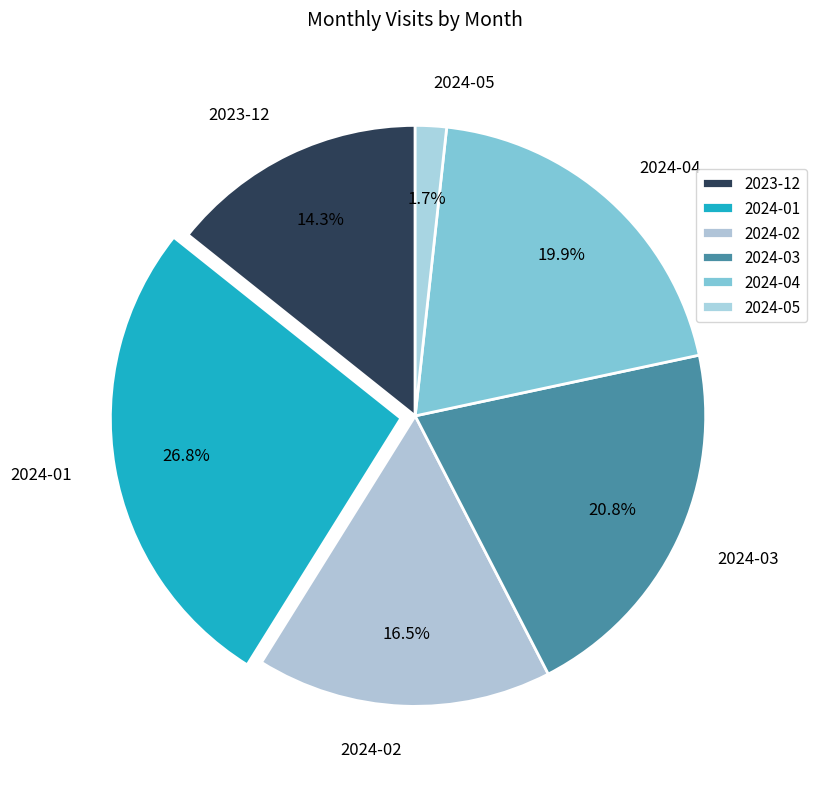

Which slice is the largest?

2024-01